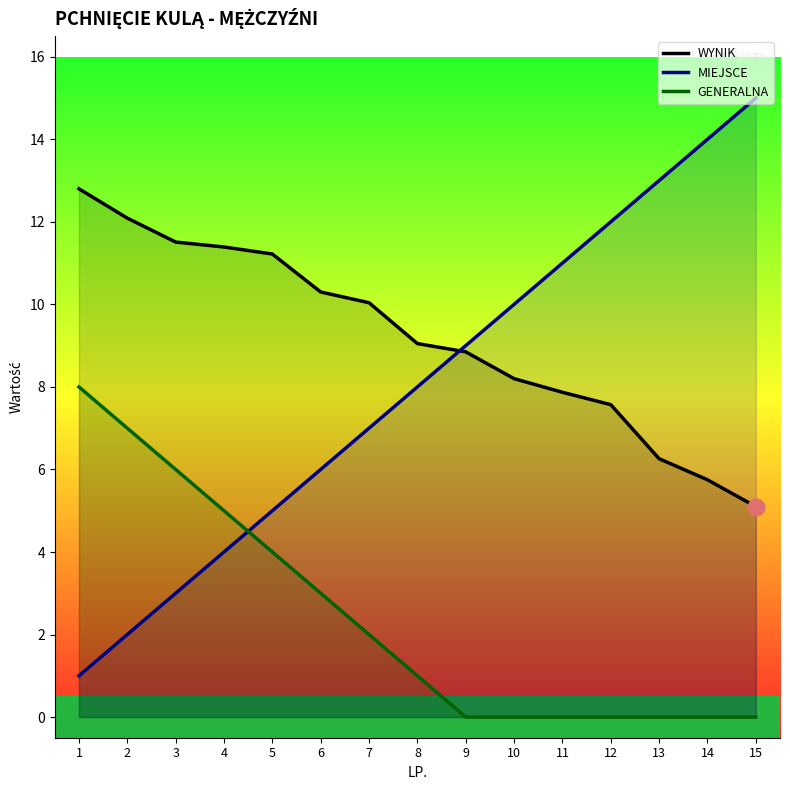

Count the GENERALNA values in the range 0 to 5.

12